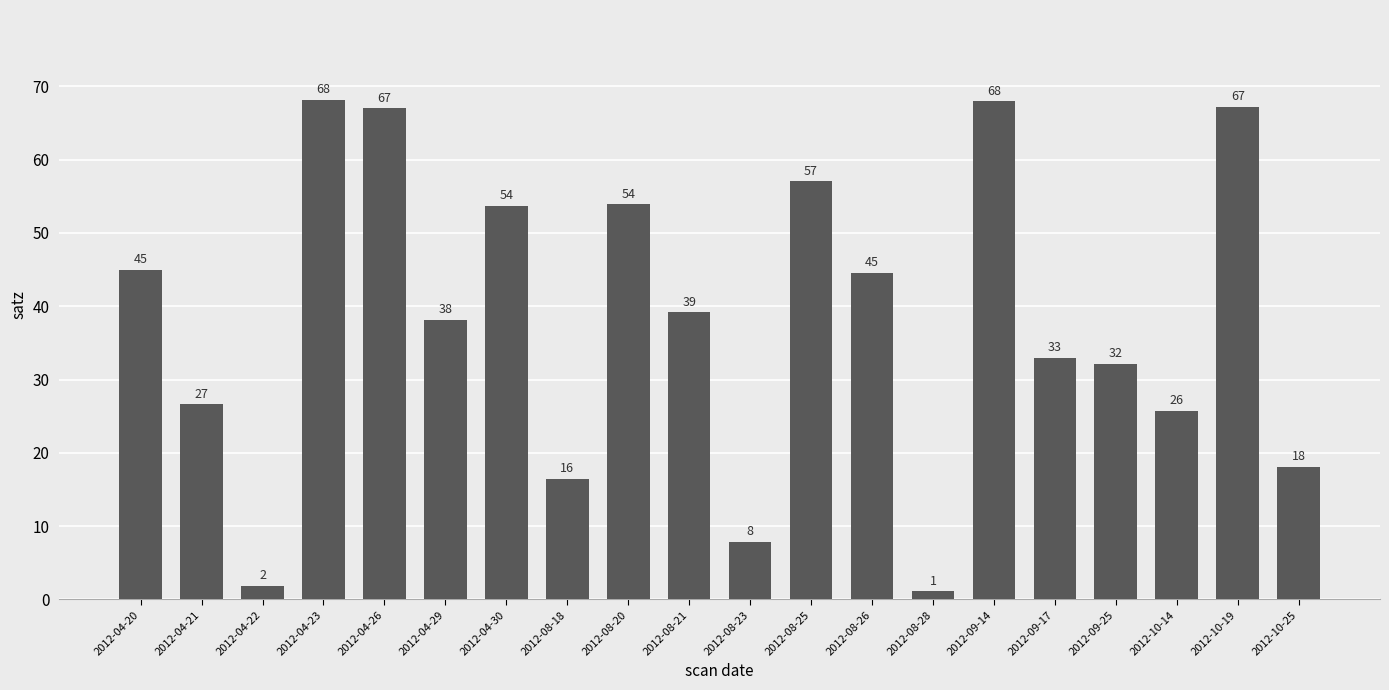

What position from the left is 2012-04-30?

7